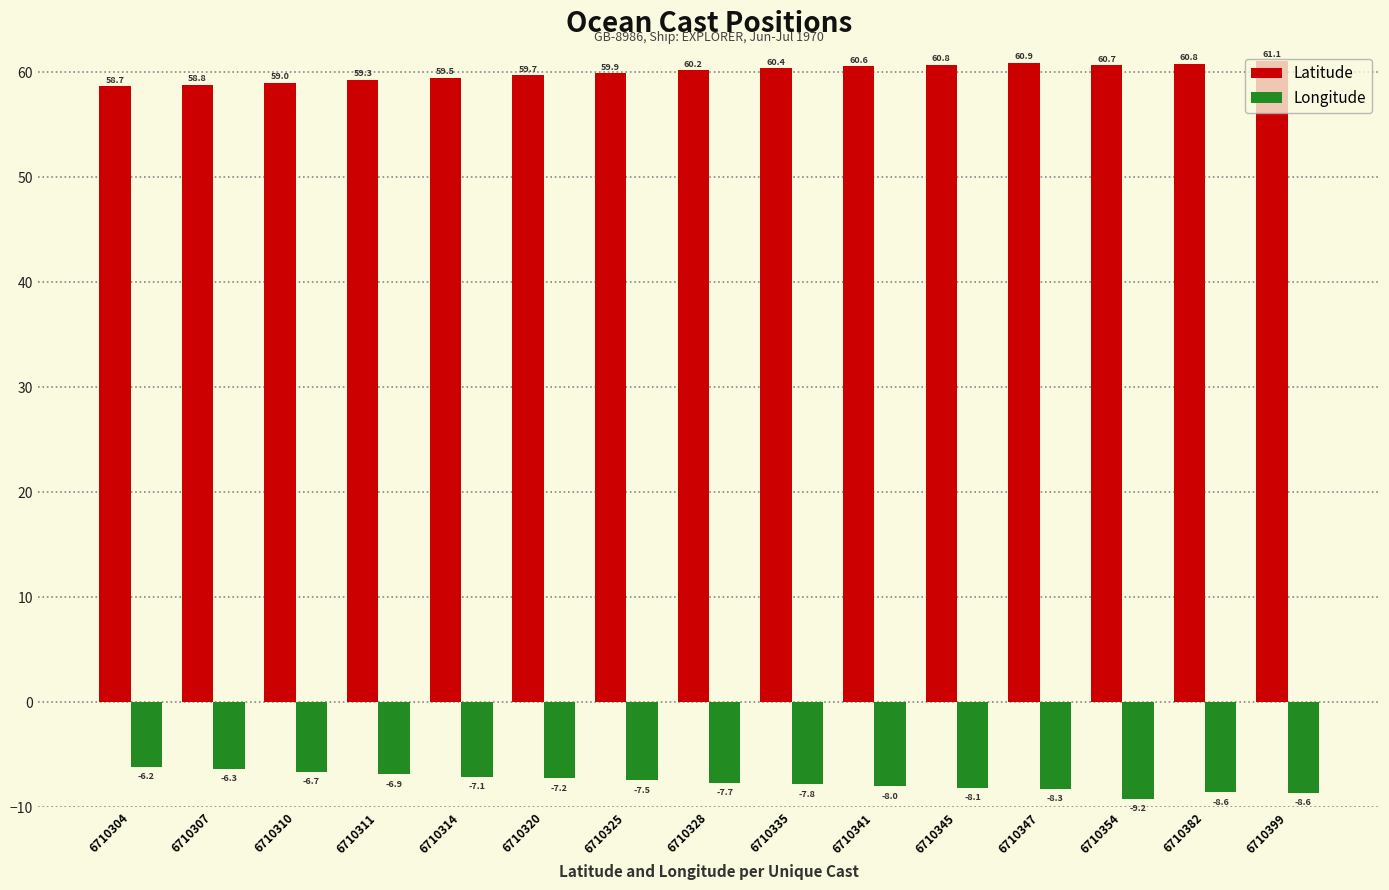

What is the total value across all series at 6710320?

52.5